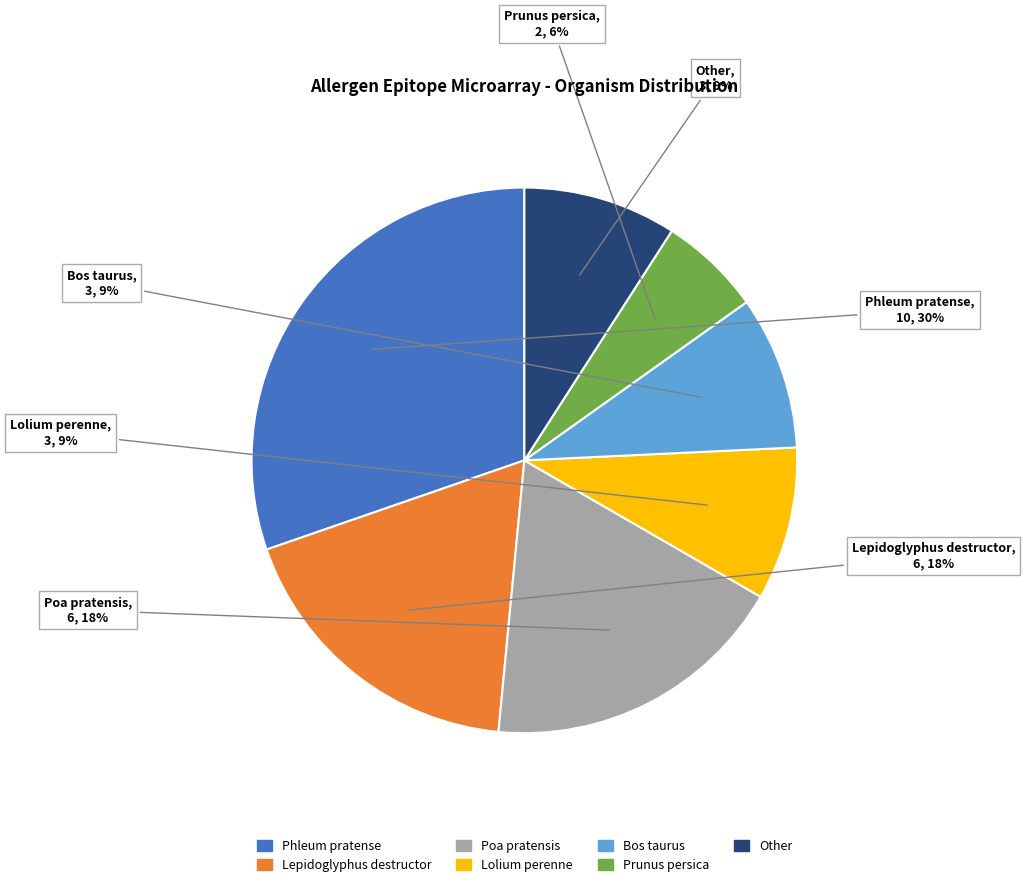

Does any single category account for the majority?

No